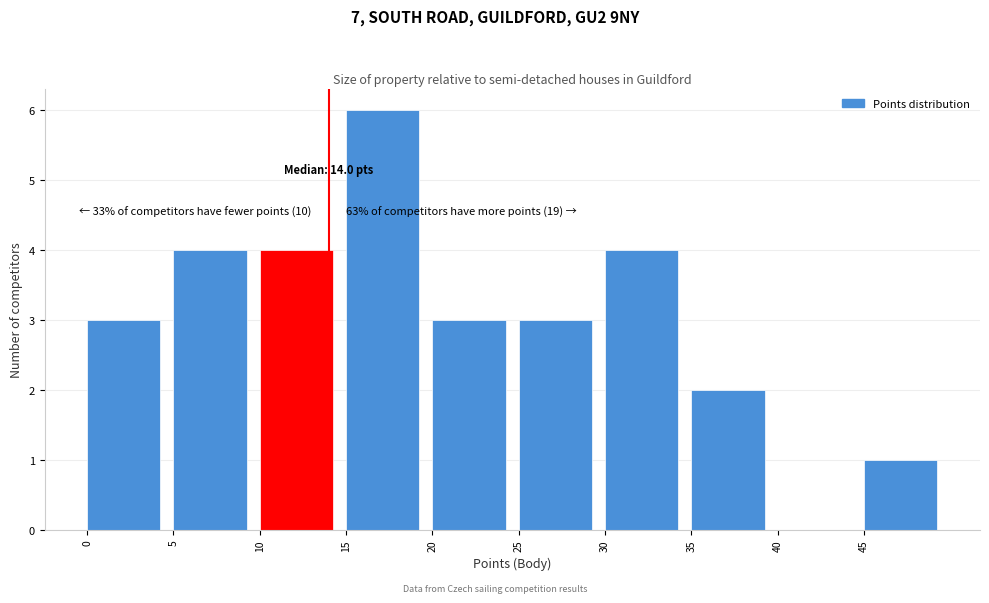

Over which range of the x-axis is the bar tallest?

15 to 20